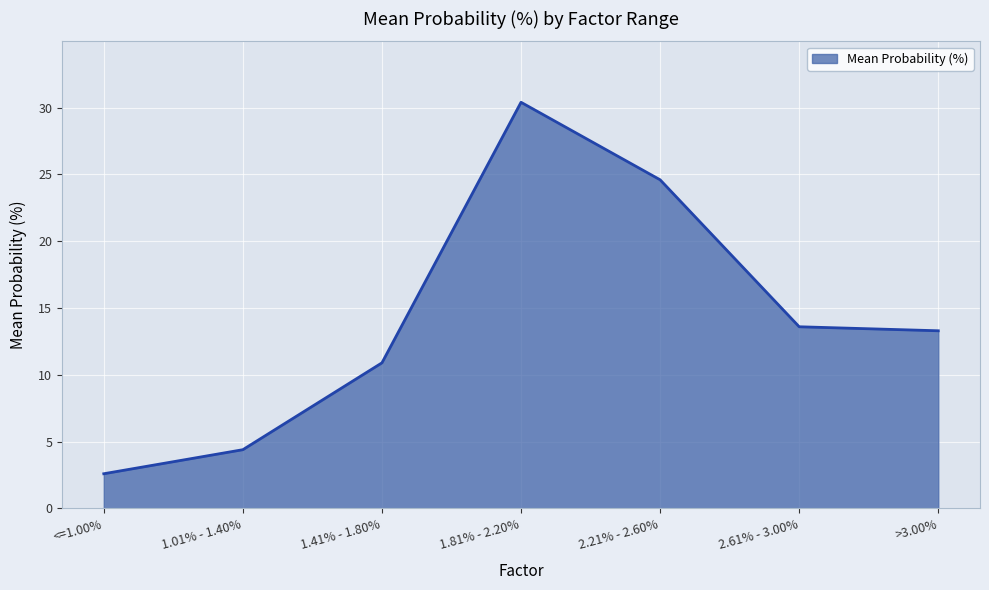

What position from the left is 1.01% - 1.40%?

2